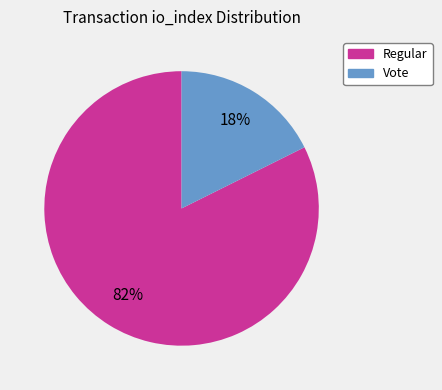

What is the largest slice in the pie chart?

Regular